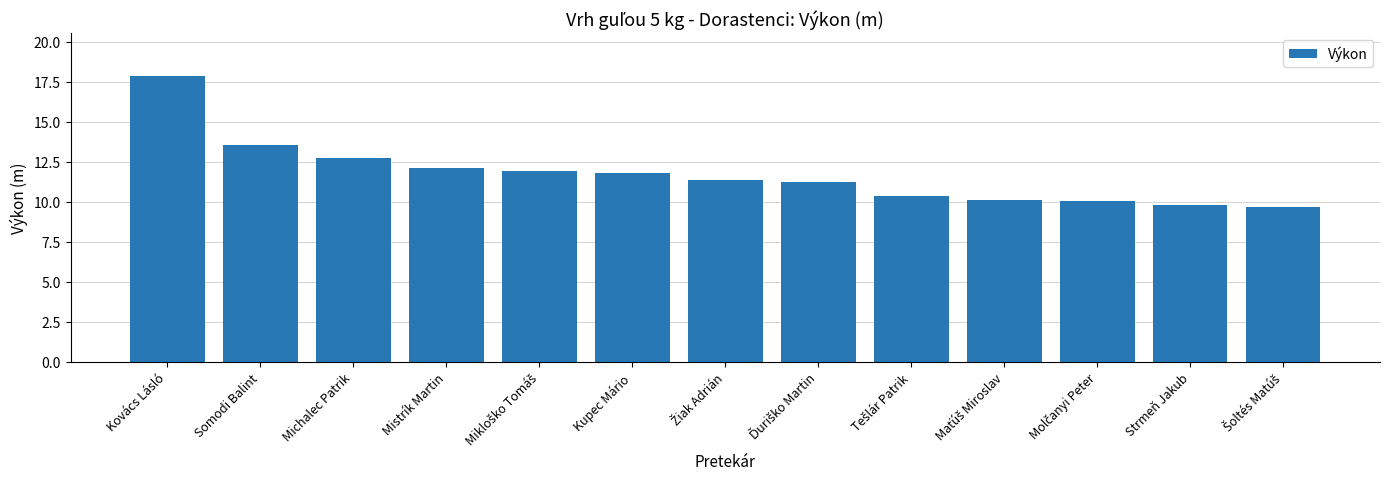

What is the value of the 5th bar from the left?

11.9